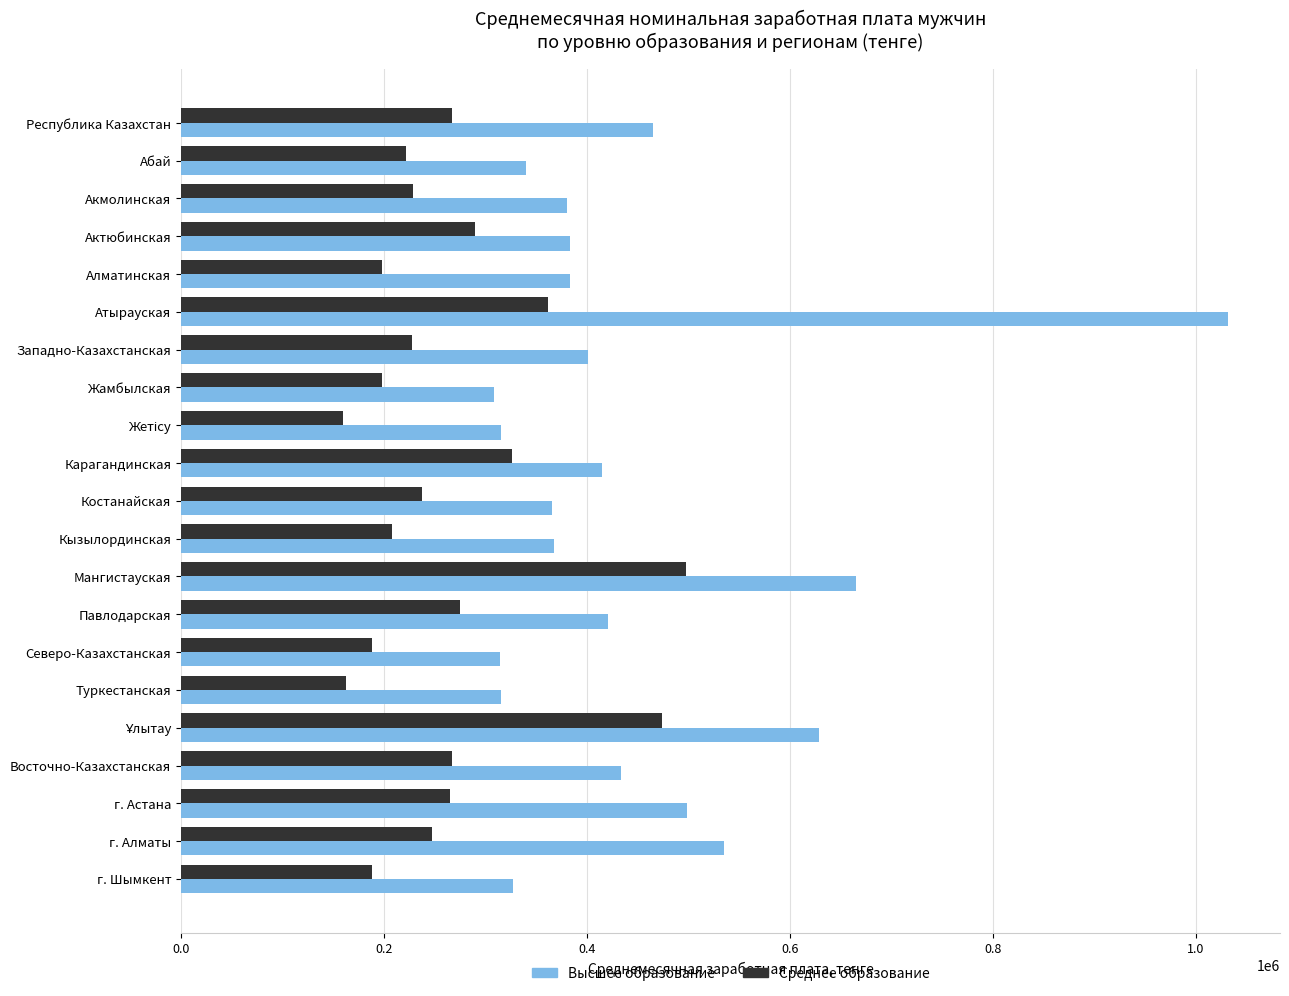

Which series has the largest total across all categories?

Высшее образование